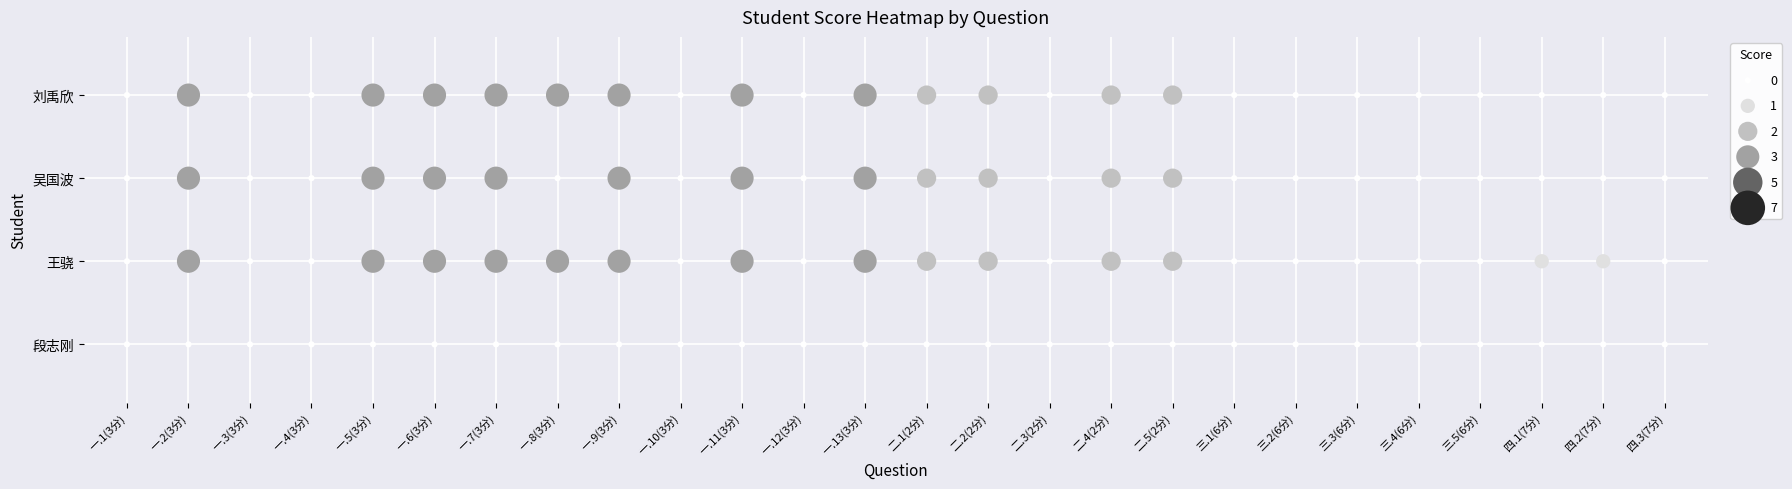

At which label does 刘禹欣 reach its minimum?

一.1(3分)